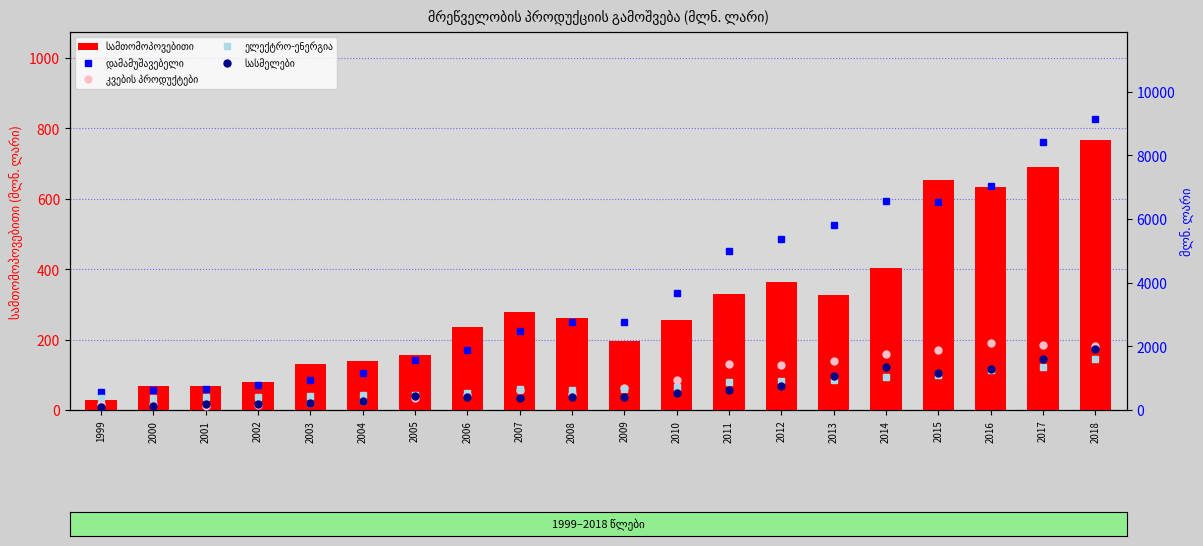

Read the სამთომოპოვებითი value at 2011.

329.1